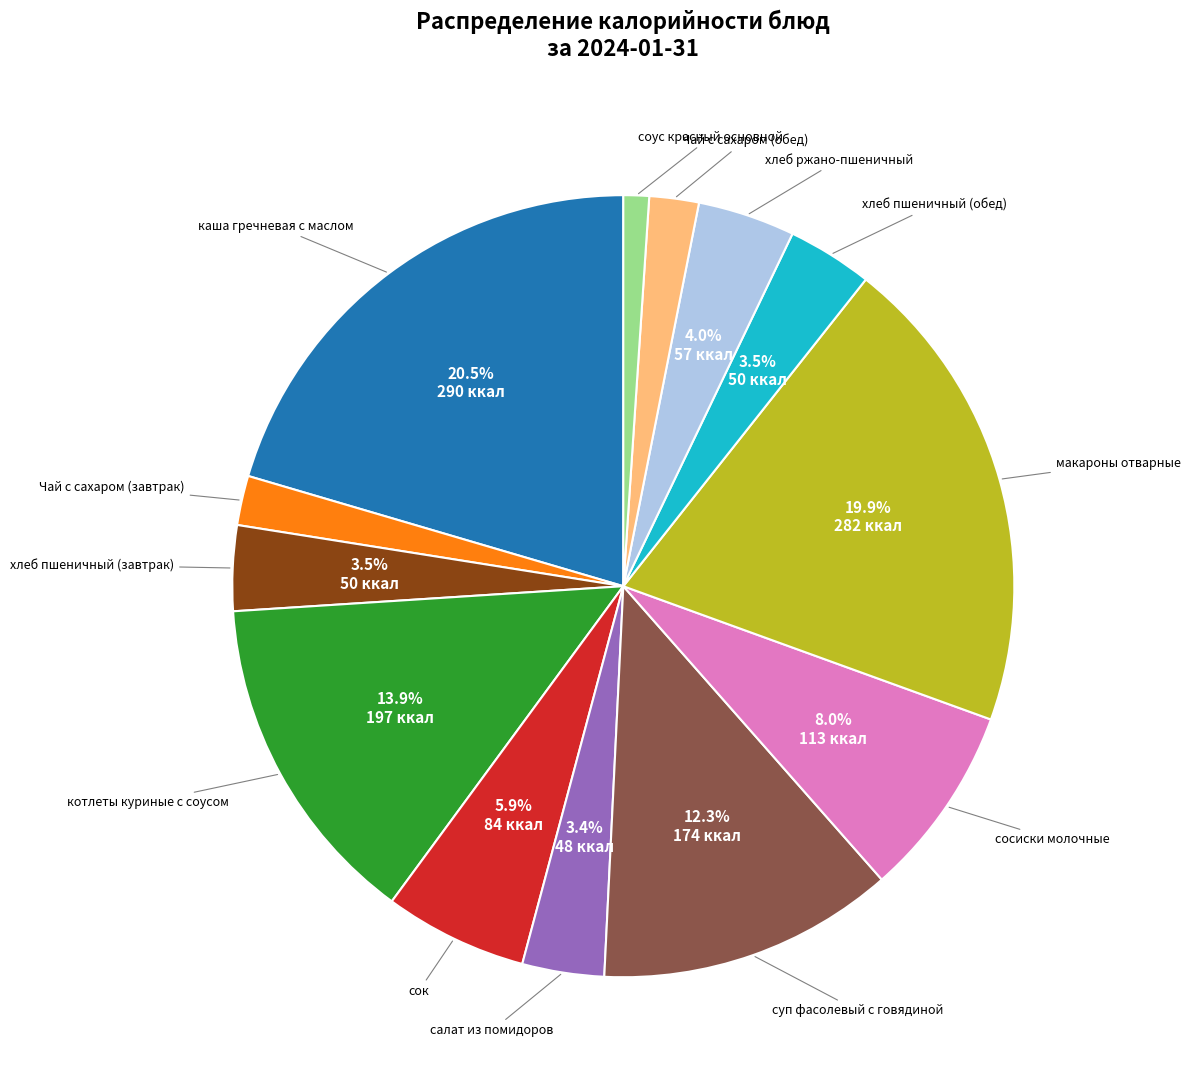

Does any single category account for the majority?

No